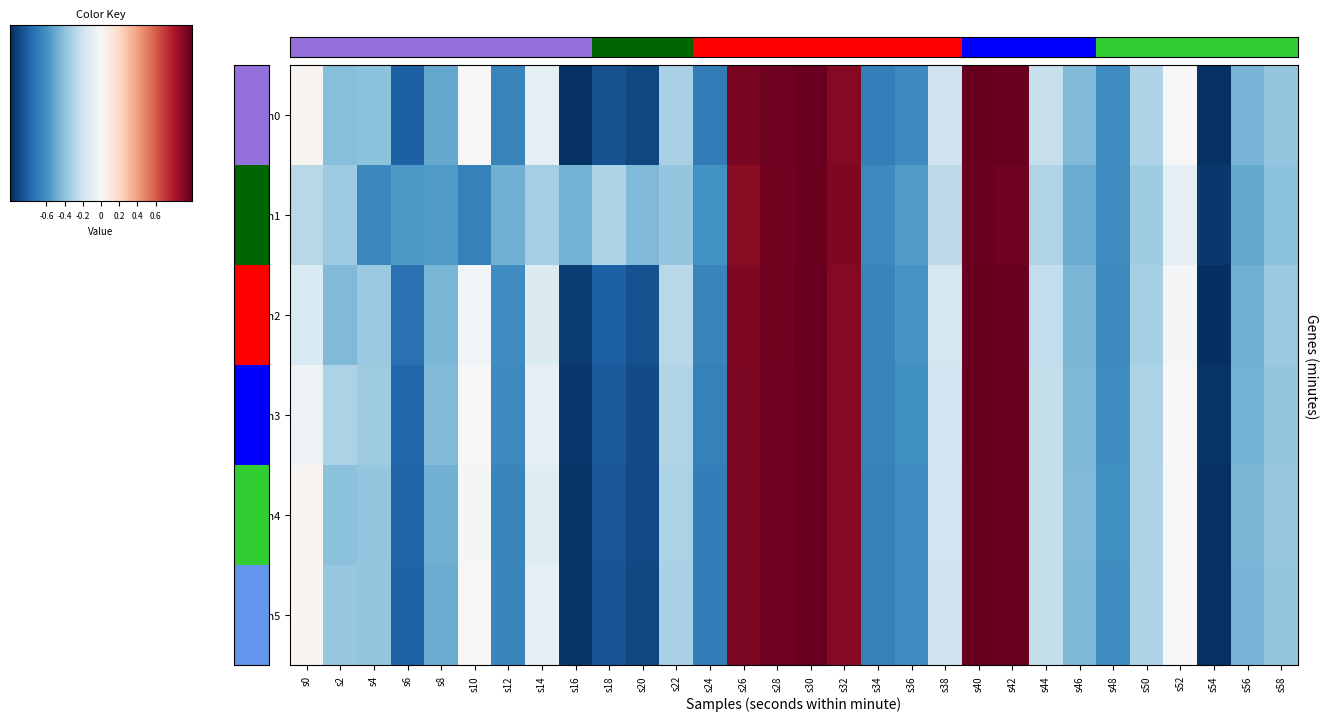

The 1 series shows -126.8 at s6. True or false?

True